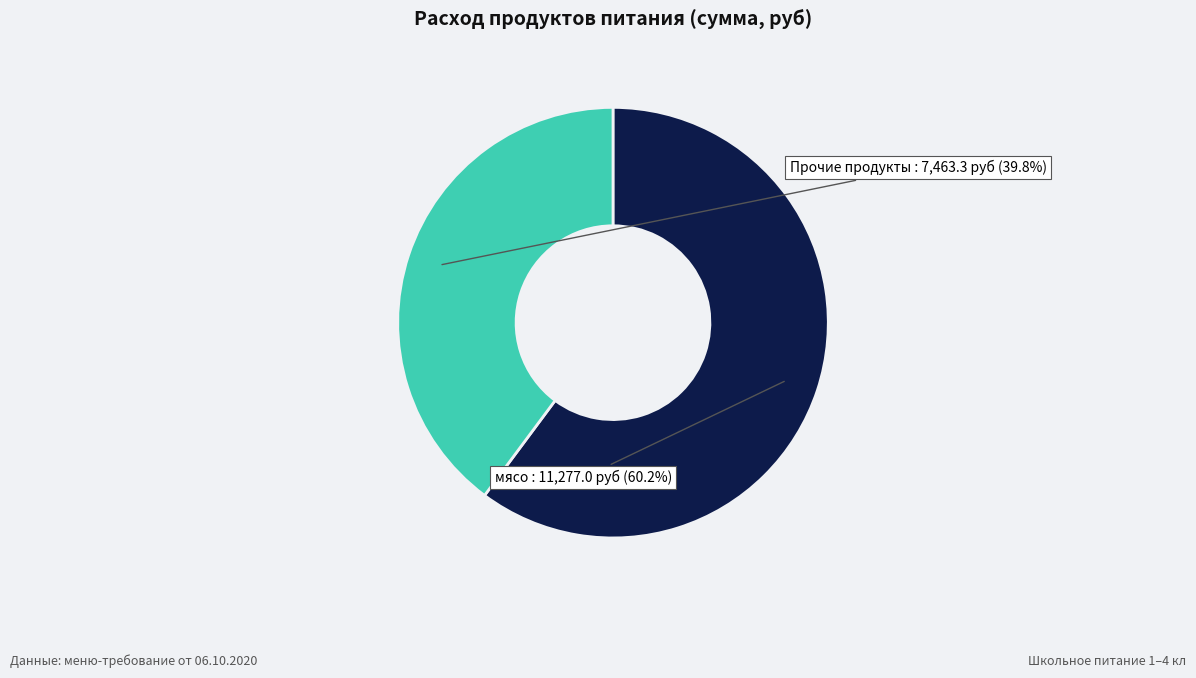

Is there any slice that represents more than half of the pie?

Yes